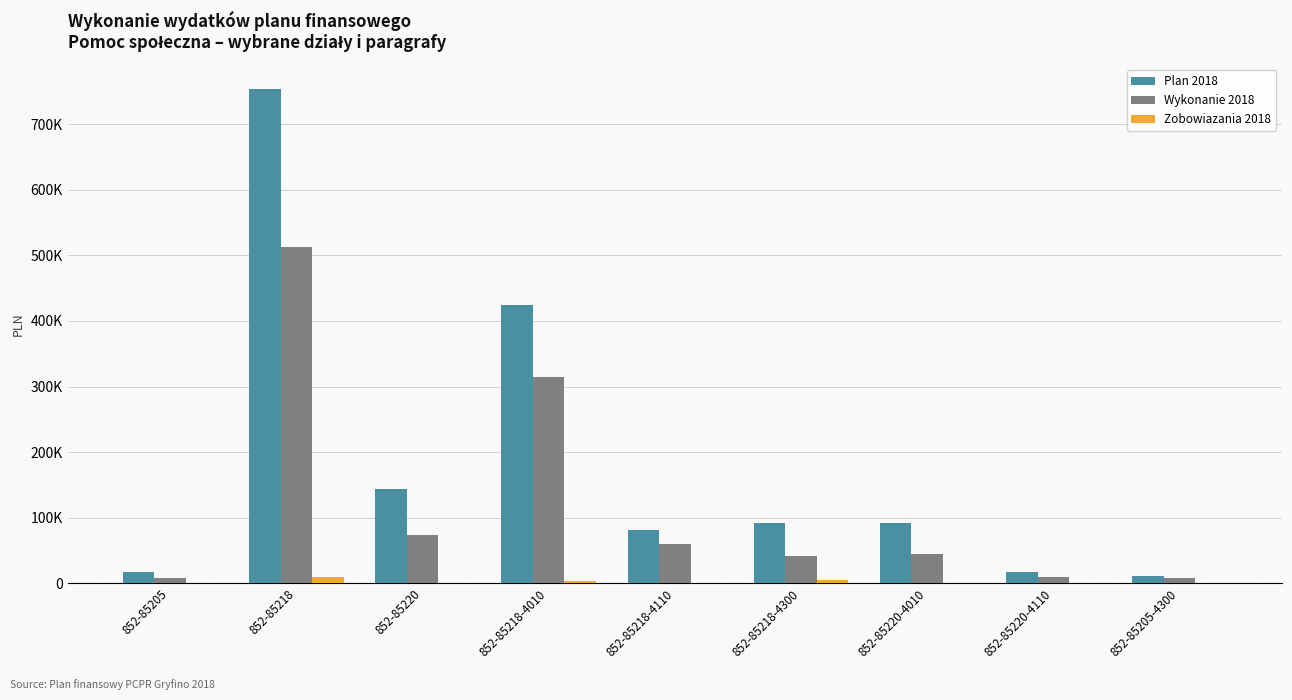

Are the bars grouped side by side (vs. stacked)?

Yes